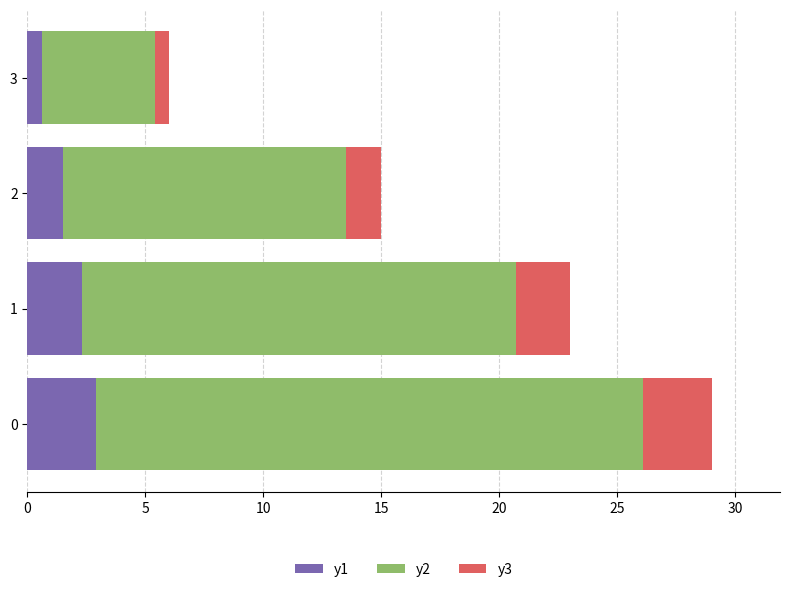

The value of y1 at 0 is 2.9. True or false?

True